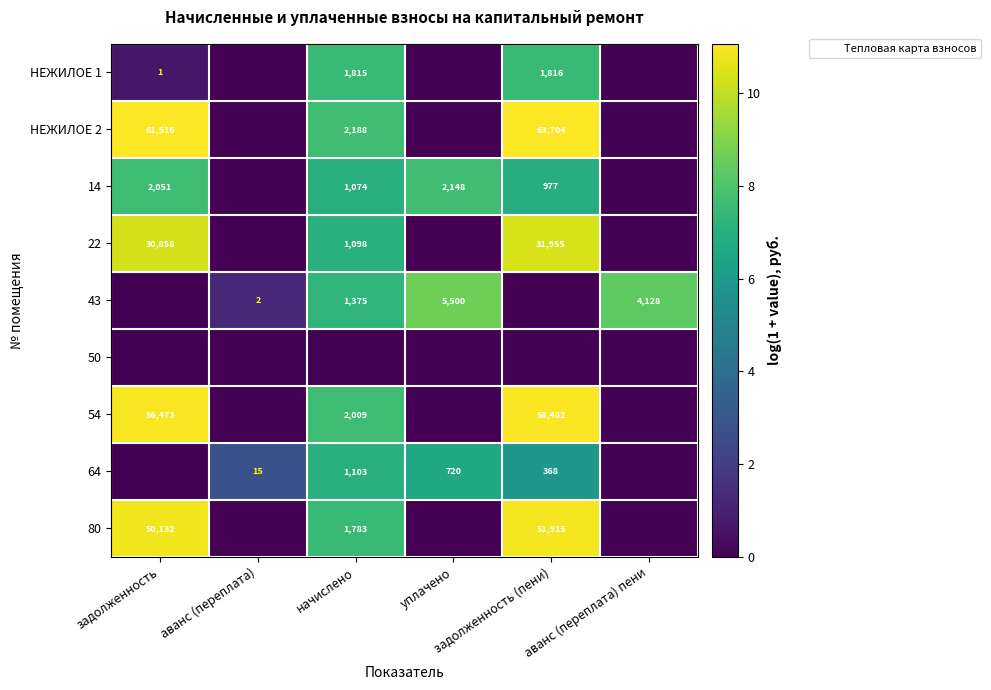

How many positive values does the НЕЖИЛОЕ 1 series have?

3